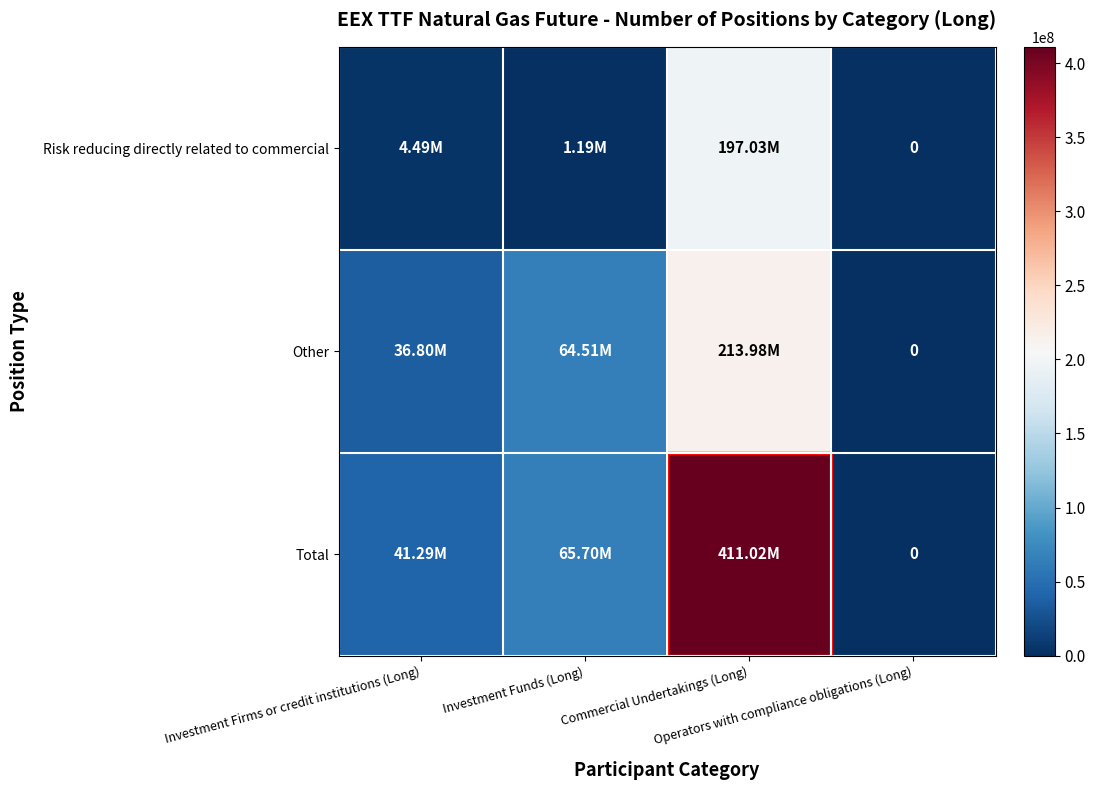

Which series has the widest spread of values?

Total